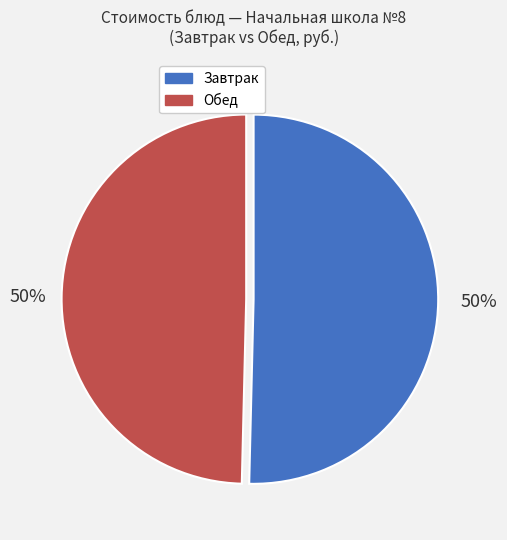

What is the ratio of the value at Обед to the value at Завтрак?

1.0